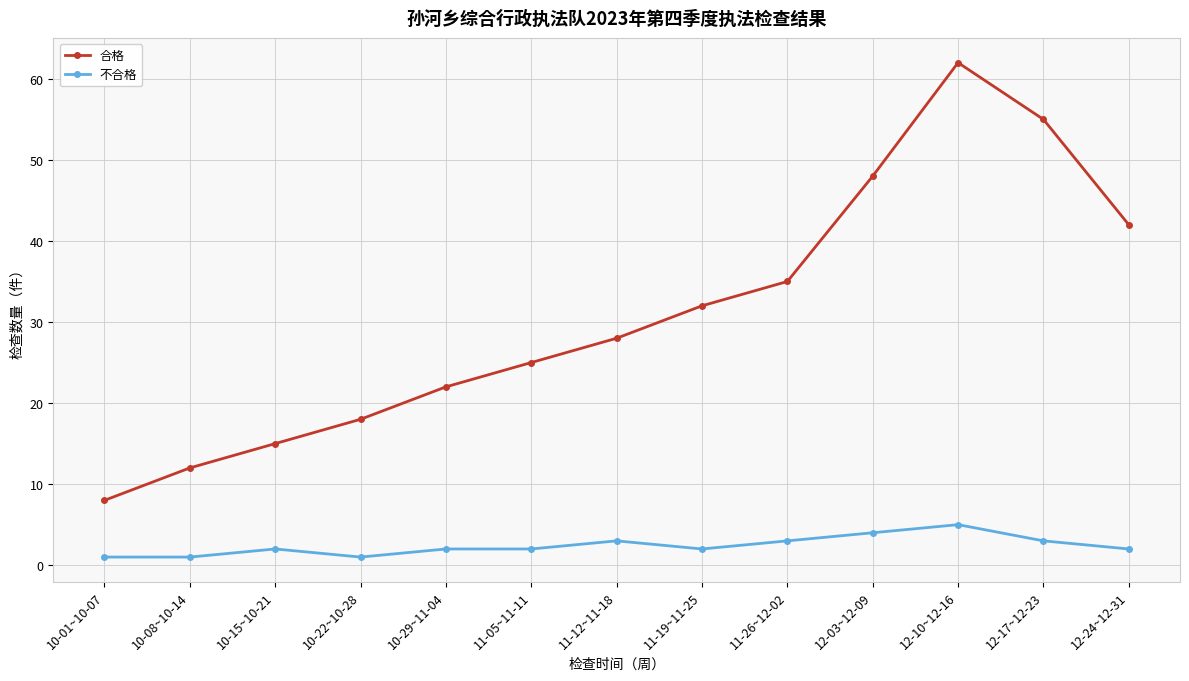

The 合格 series shows 28 at 11-12~11-18. True or false?

True